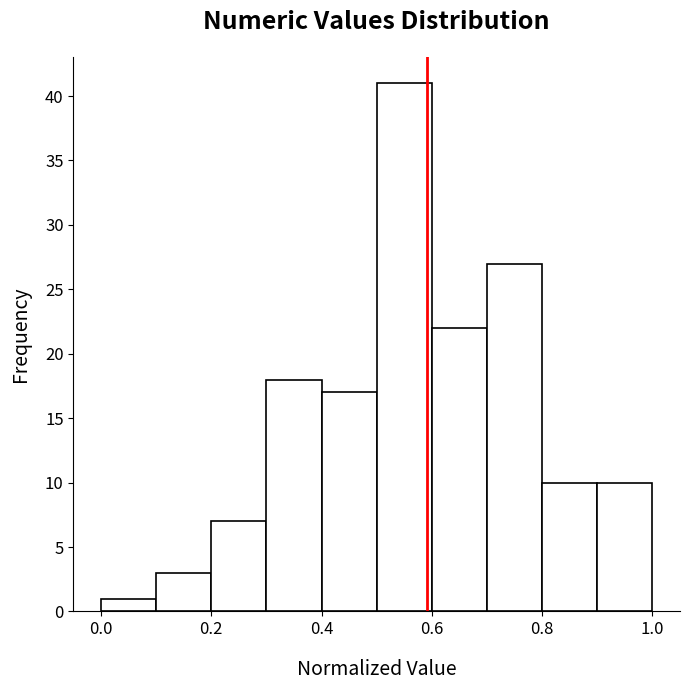

Reading left to right, list every bar in this chart as the range it spans on the x-axis followed by its height. The values are not printed on the chart, so give them approximately, as read against the axis.

0.0 to 0.1: 1
0.1 to 0.2: 3
0.2 to 0.3: 7
0.3 to 0.4: 18
0.4 to 0.5: 17
0.5 to 0.6: 41
0.6 to 0.7: 22
0.7 to 0.8: 27
0.8 to 0.9: 10
0.9 to 1.0: 10